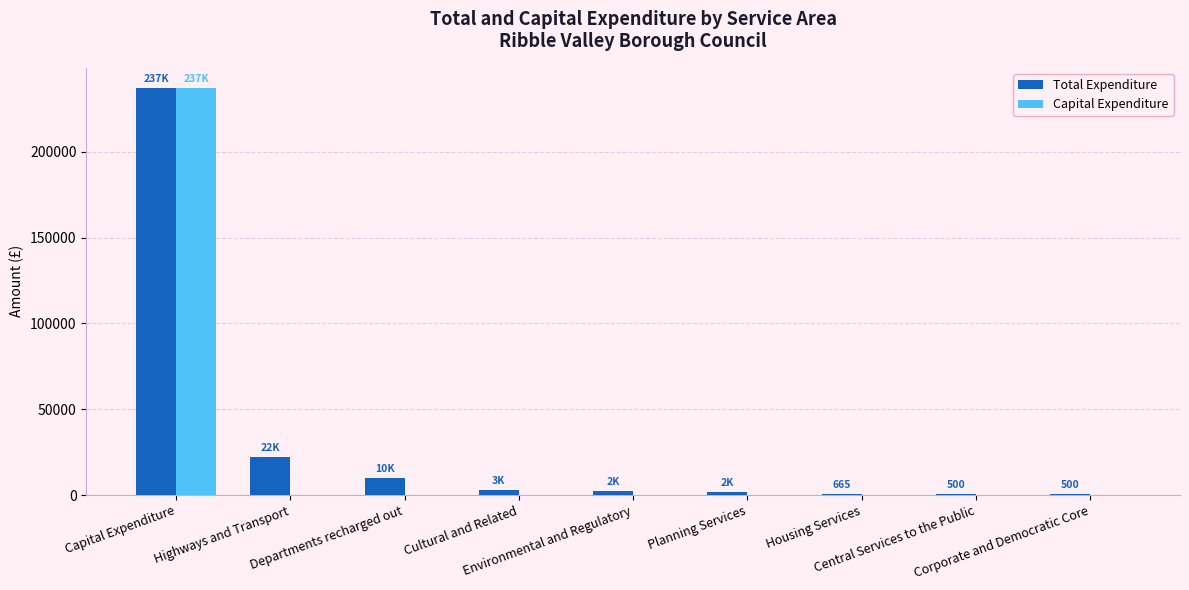

Which series has the largest range (max minus min)?

Capital Expenditure